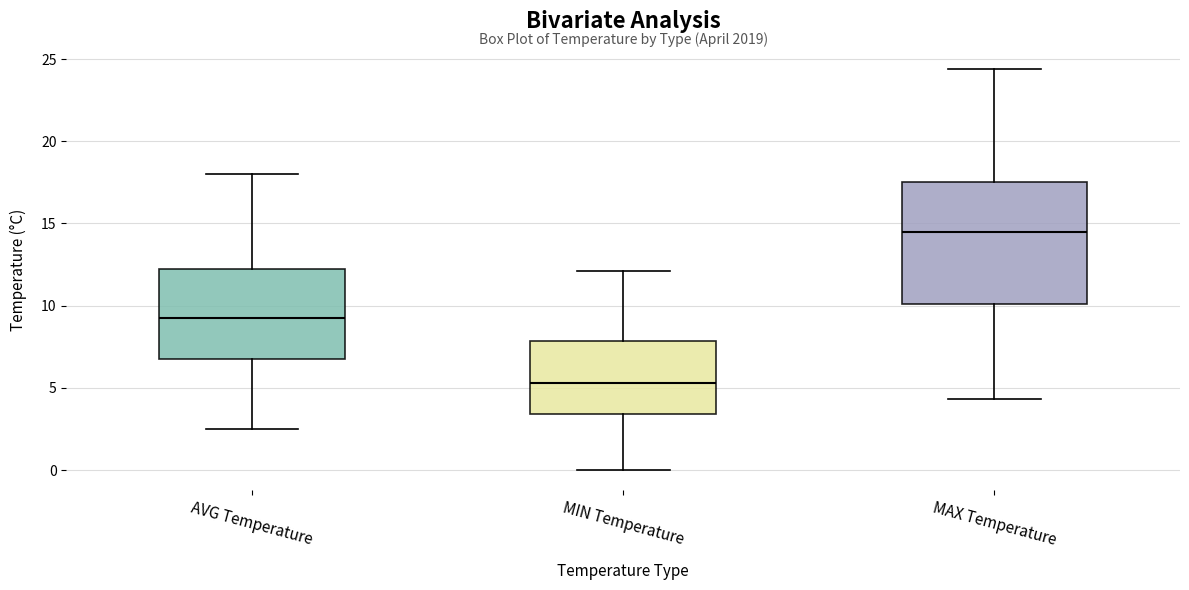

Reading left to right, read every box against the y-axis: the position of its median line, the range the box covers, and the ends of its whiskers. The values are not printed on the chart, so give them approximately, as read against the axis.

AVG Temperature: median 9.5, box 6.5 to 12.0, whiskers 2.5 to 18.0
MIN Temperature: median 5.5, box 3.5 to 8.0, whiskers 0.0 to 12.0
MAX Temperature: median 14.5, box 10.0 to 17.5, whiskers 4.5 to 24.5